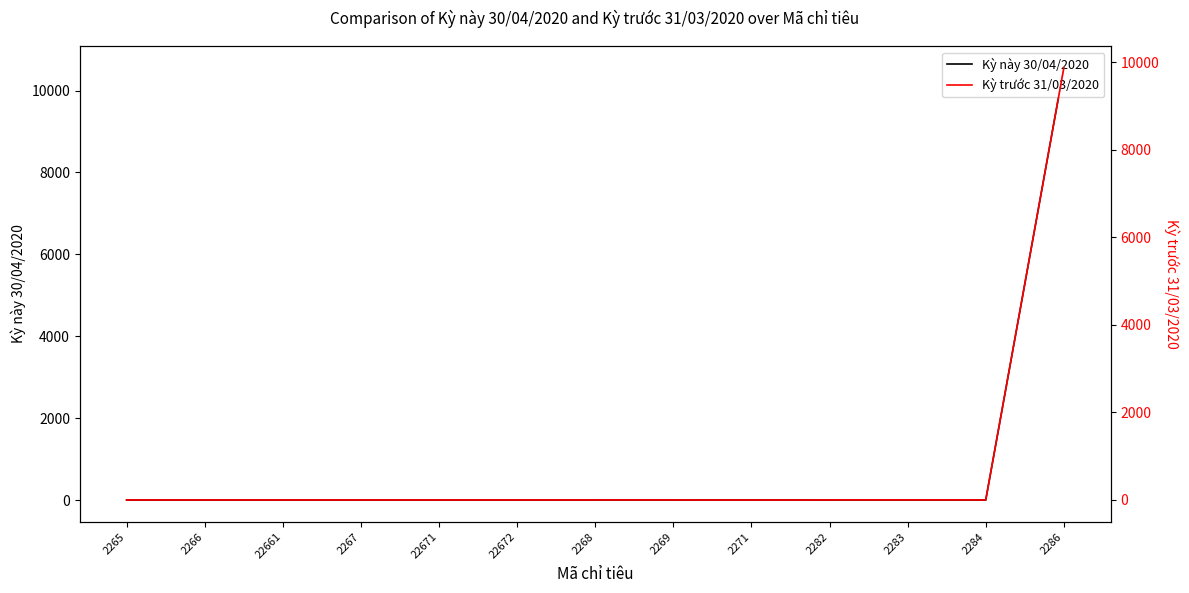

Reading right to left, transcribe all the data shown in this chart.

Kỳ này 30/04/2020: 2286=10551.7	2284=0.0	2283=1.0	2282=0.0	2271=0.8	2269=0.0	2268=0.0	22672=0.0	22671=0.0	2267=0.0	22661=0.0	2266=0.0	2265=0.0
Kỳ trước 31/03/2020: 2286=9867.7	2284=0.0	2283=1.0	2282=0.0	2271=-1.9	2269=0.0	2268=0.0	22672=0.0	22671=0.0	2267=0.0	22661=0.0	2266=0.0	2265=0.0